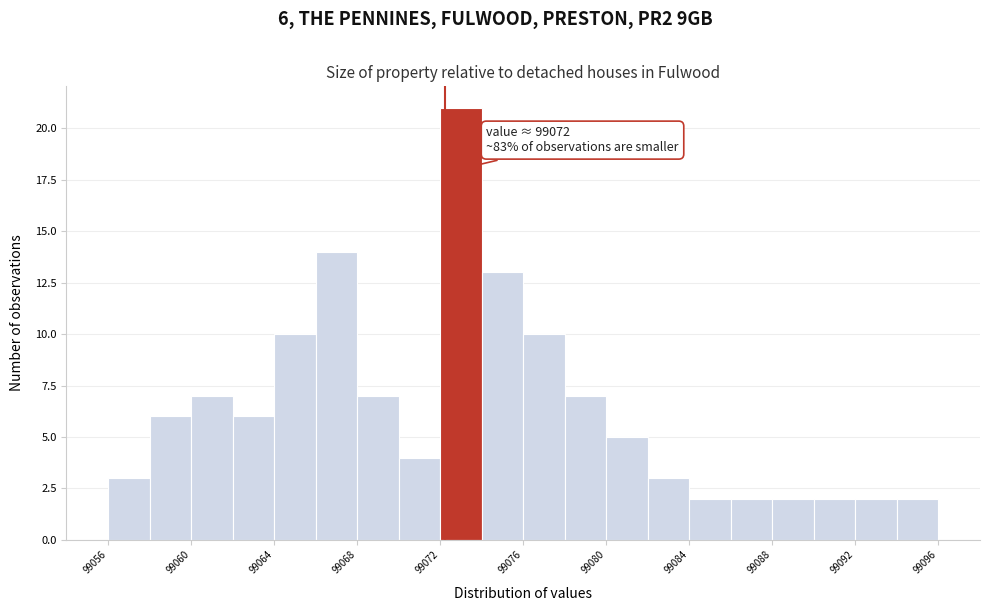

Which range on the x-axis has the tallest bar?

99072.0 to 99074.0